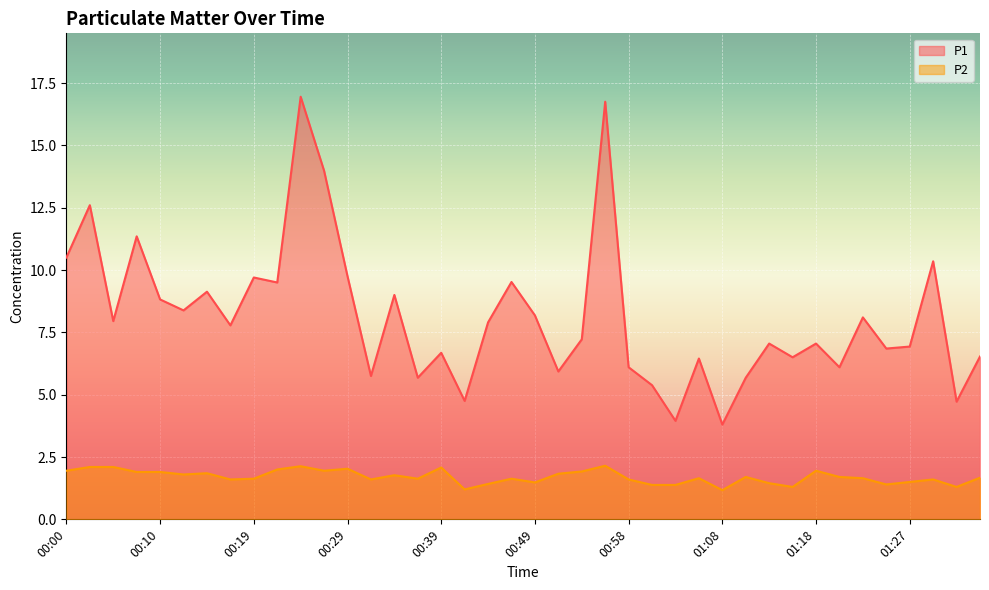

How many lines are shown in the chart?

2